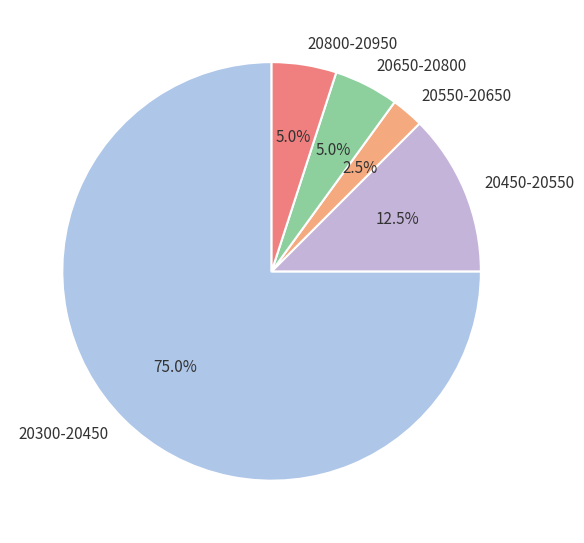

What is the largest slice in the pie chart?

20300-20450